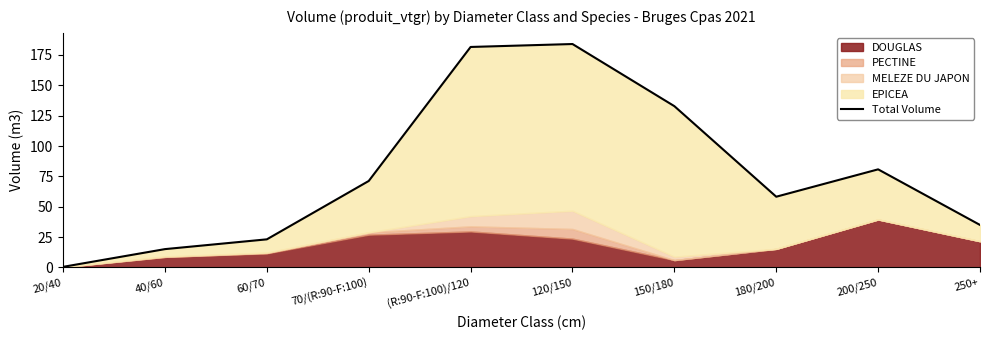

What is the greatest value displayed?

184.0